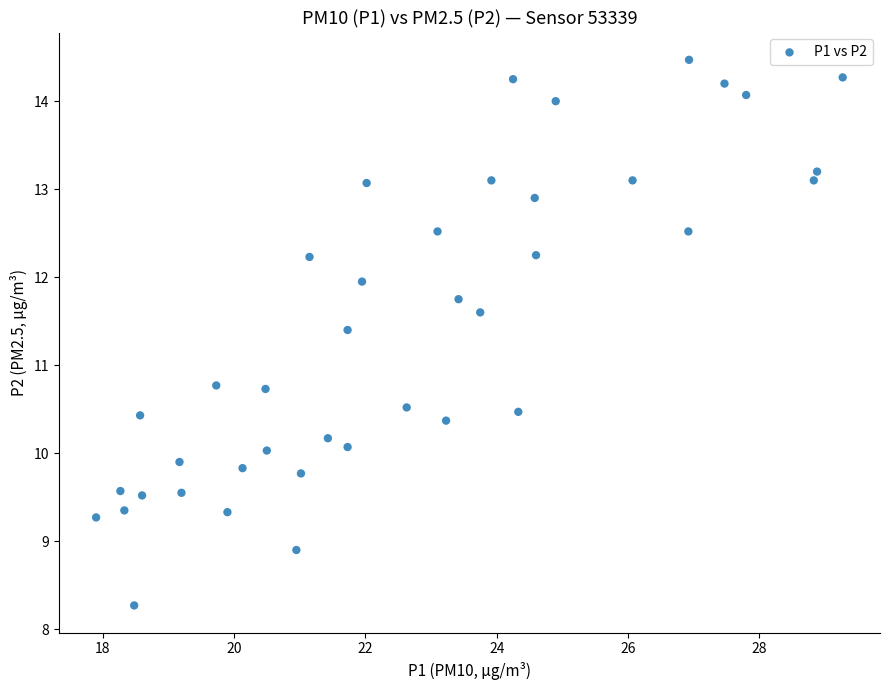

What is the range of X values (max minus min)?

11.4